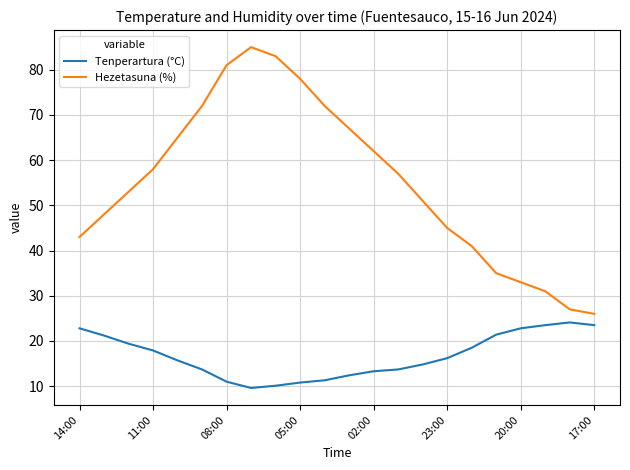

Which series has the largest total across all categories?

Hezetasuna (%)